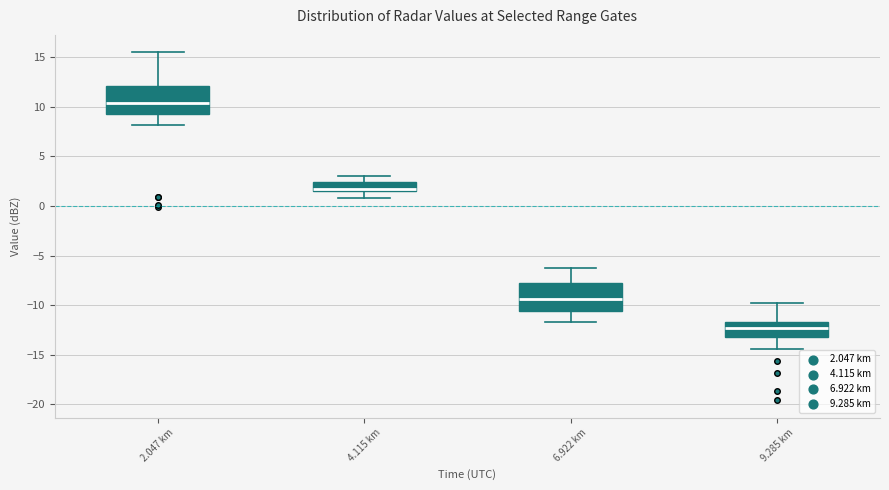

Where does the median line of the box for 4.115 km sit on the y-axis? The values are not printed on the chart, so give them approximately, as read against the axis.

2.0